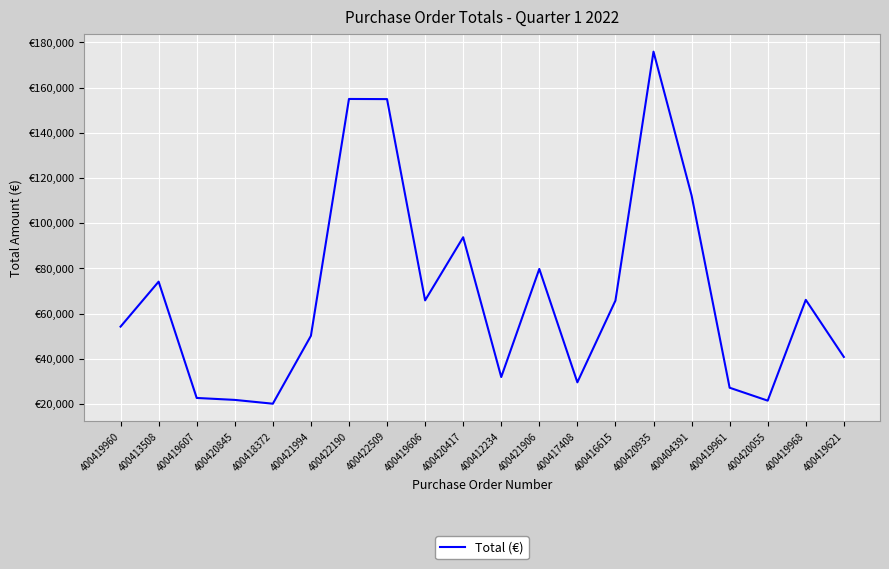

How many points are higher than both their immediate neighbors (excluding endpoints)?

6